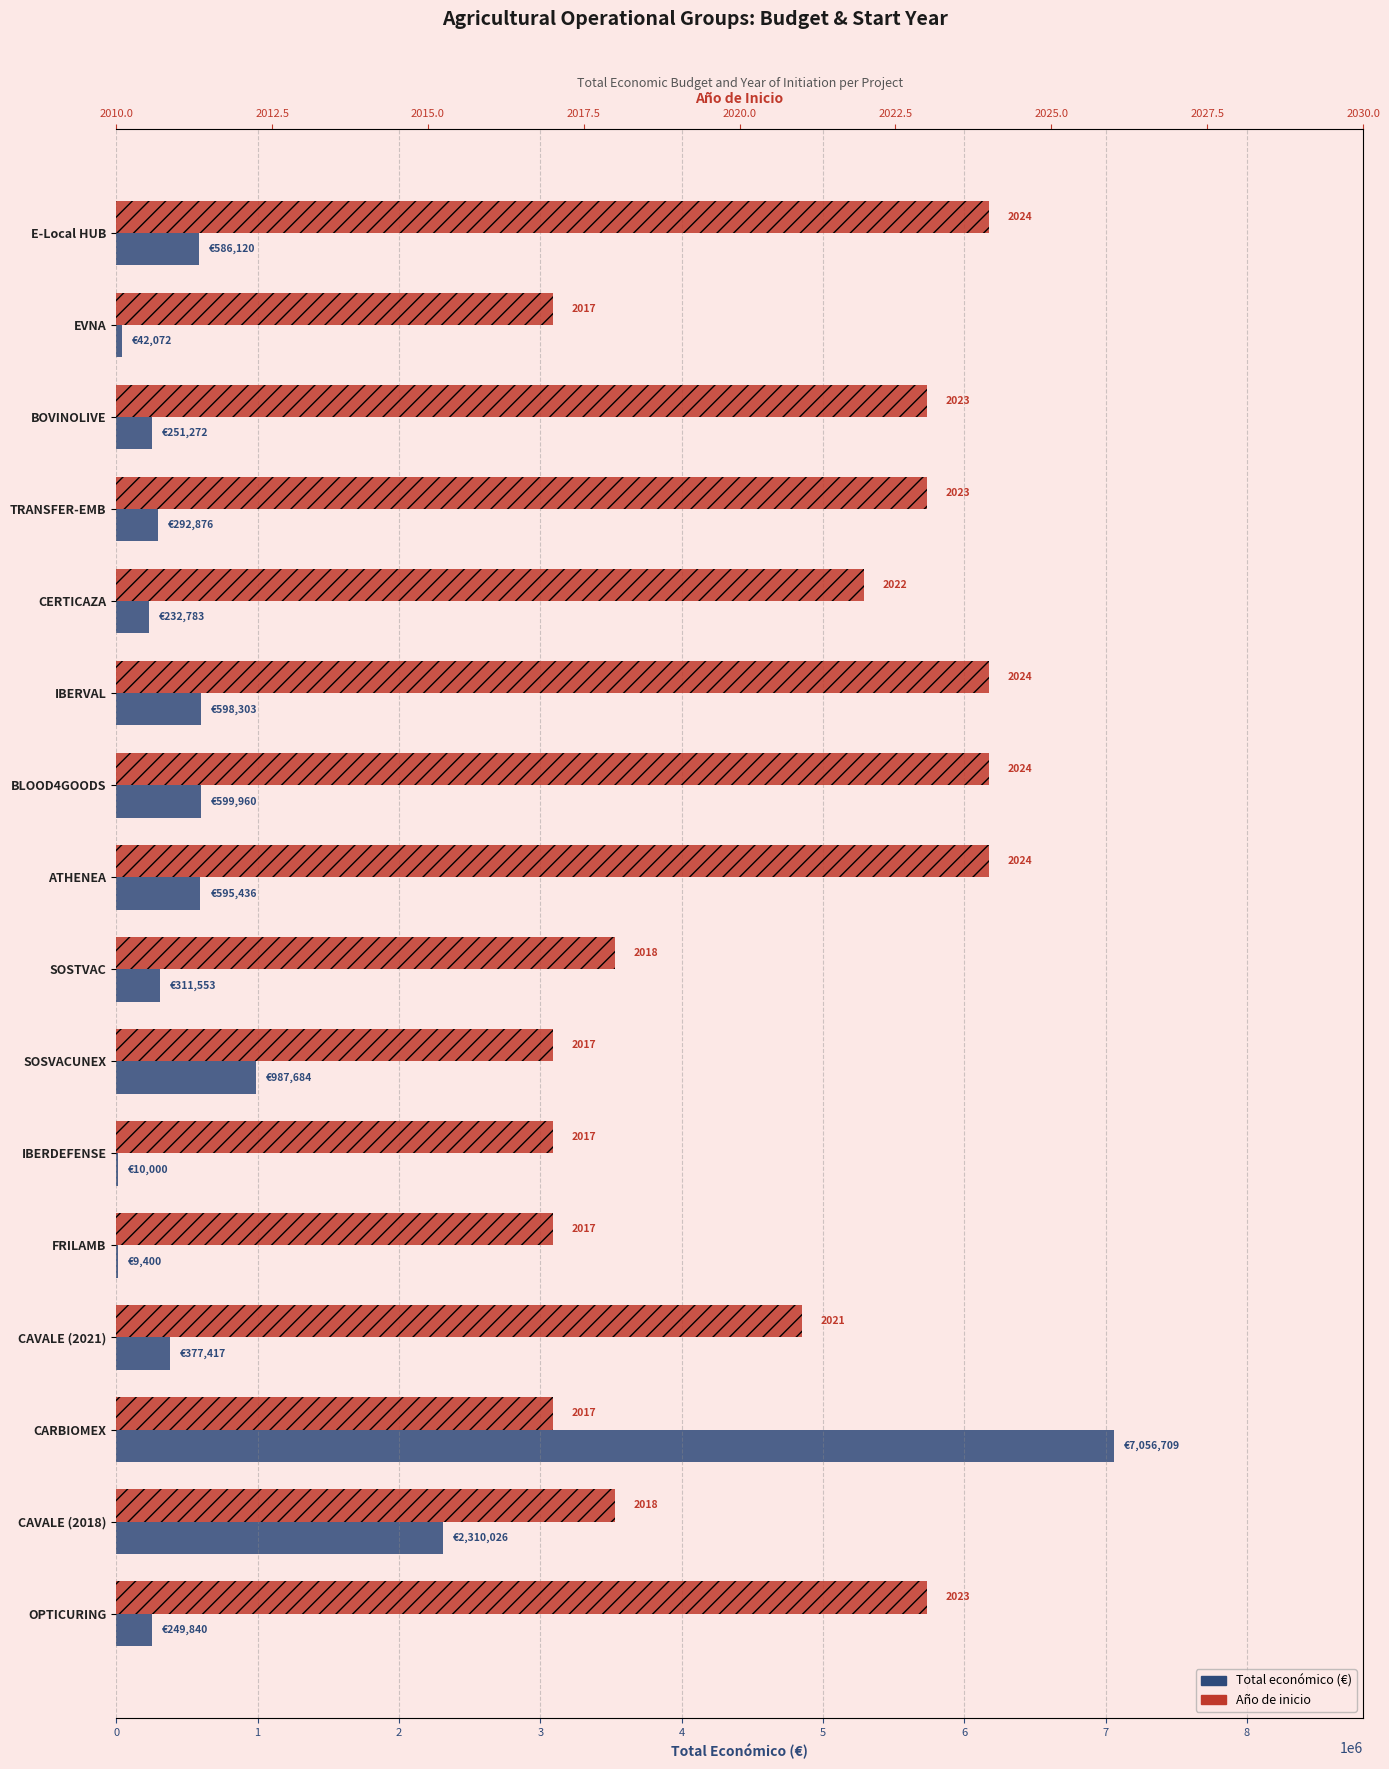

Which has a higher value, ATHENEA or SOSVACUNEX?

SOSVACUNEX